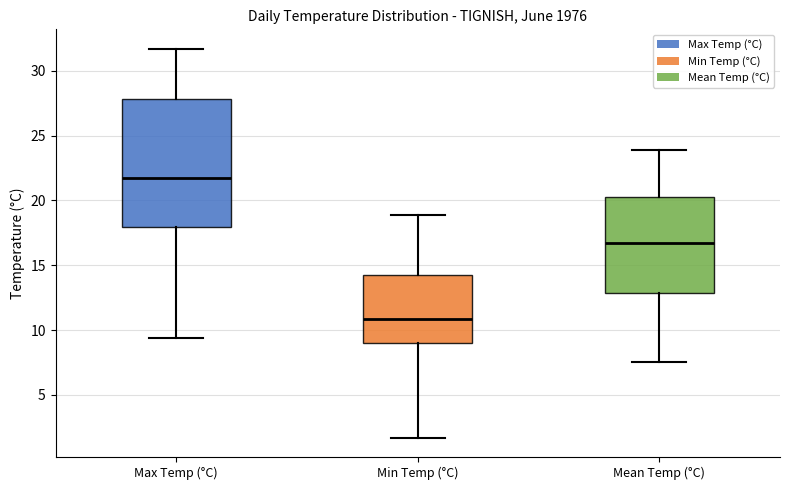

Where does the upper whisker of the box for Max Temp (°C) end on the y-axis? The values are not printed on the chart, so give them approximately, as read against the axis.

31.5